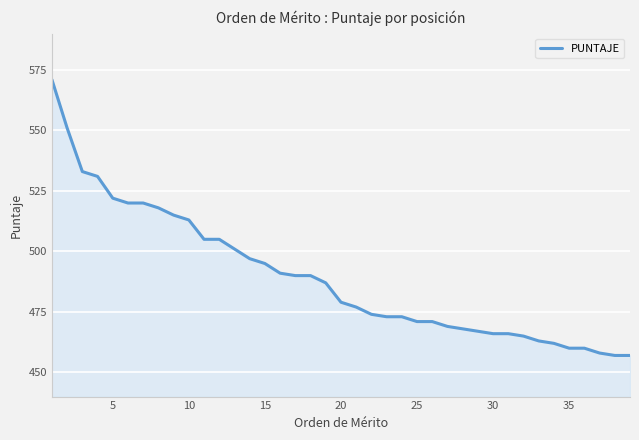

Reading left to right, what are all the values shown in this chart?

571	551	533	531	522	520	520	518	515	513	505	505	501	497	495	491	490	490	487	479	477	474	473	473	471	471	469	468	467	466	466	465	463	462	460	460	458	457	457